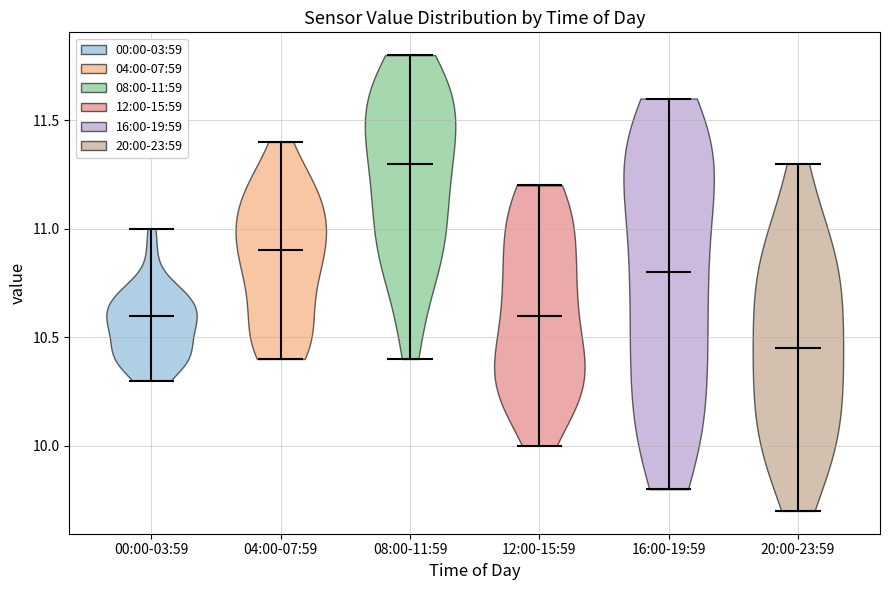

Which violin has the highest median line?

08:00-11:59